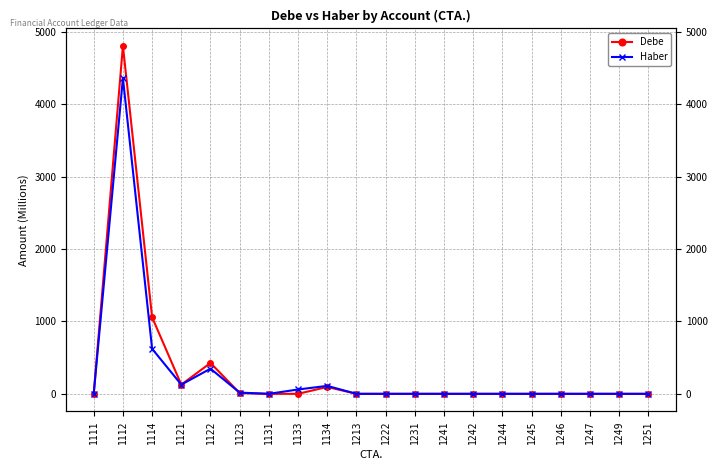

Is the value of Debe at 1251 greater than the value of Haber at 1114?

No